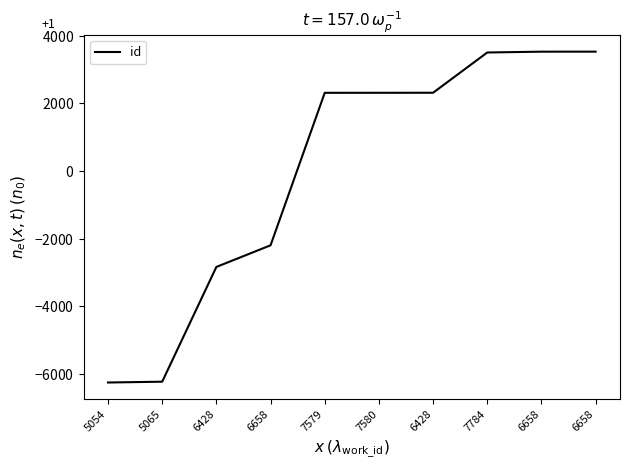

Does the chart display data point markers on the line(s)?

No